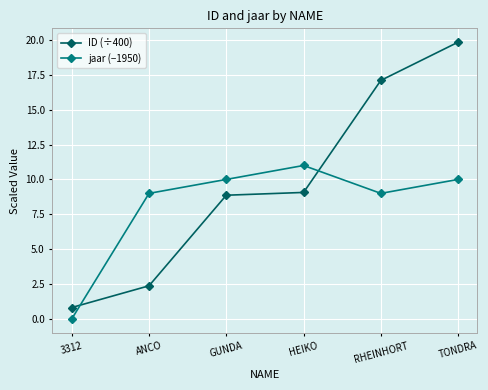

What is the sum of all jaar (−1950) values?

49.0